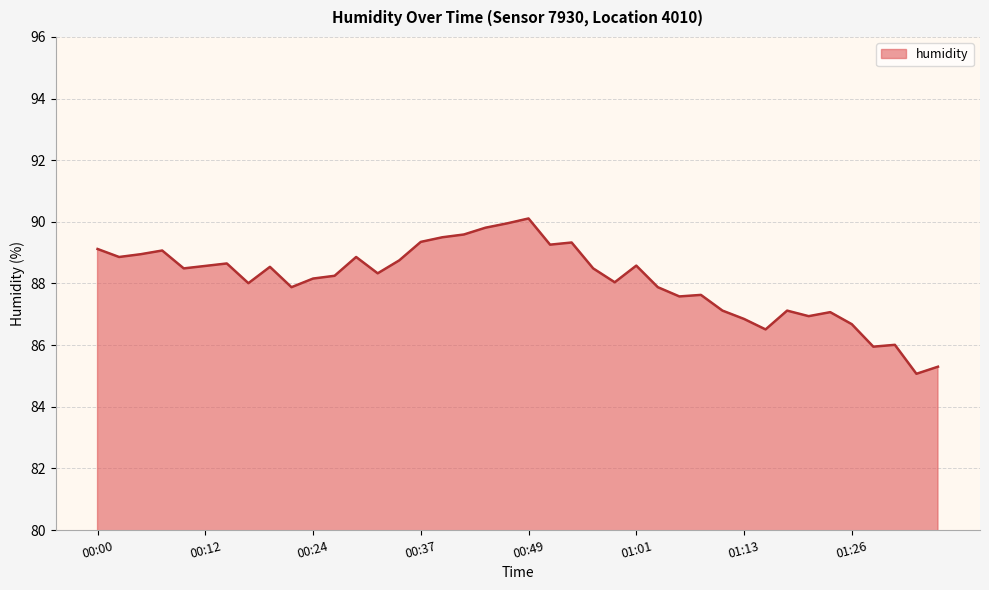

What is the difference between the maximum and minimum values?

5.0